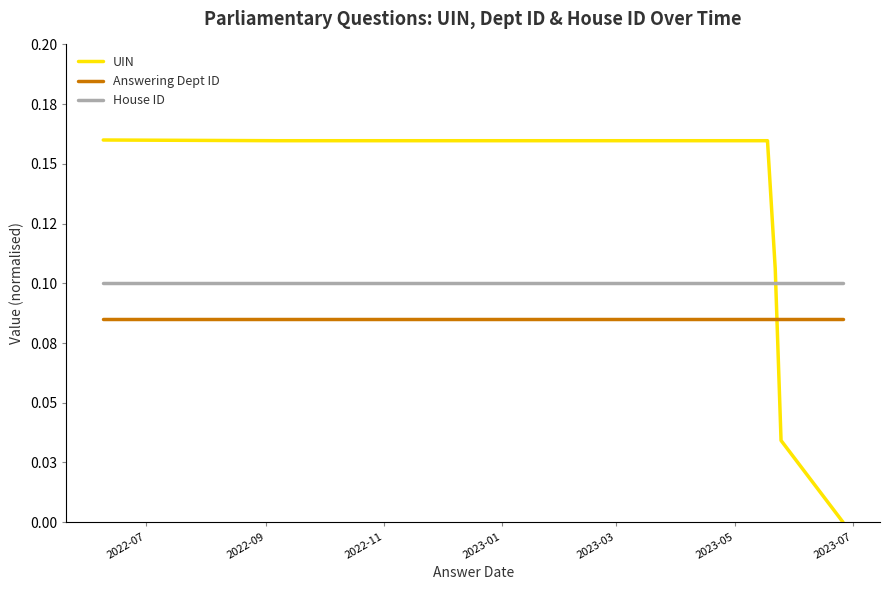

True or false: House ID has a value of 0.1 at 2022-09.

True